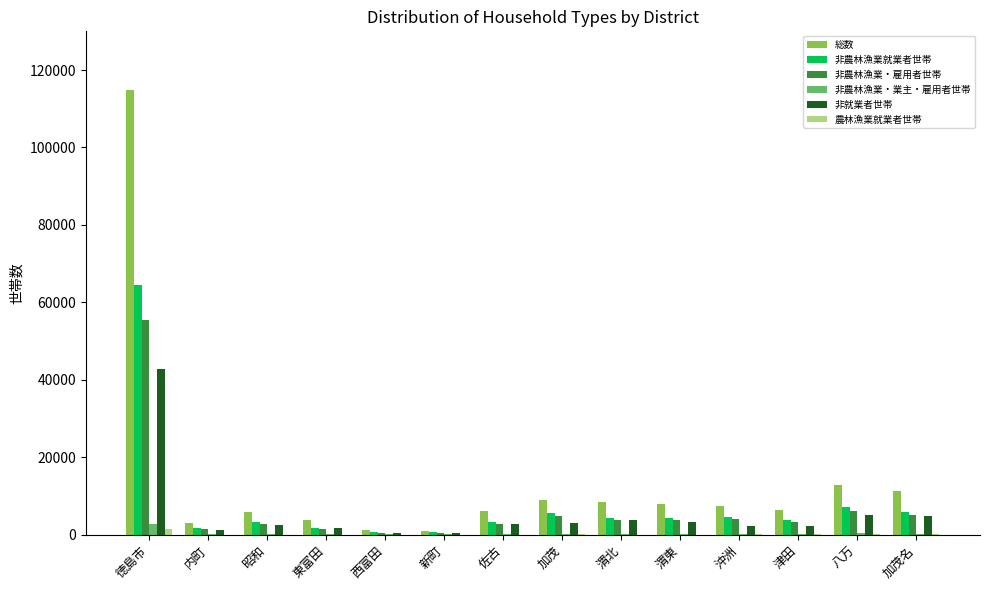

Which series has the largest total across all categories?

総数